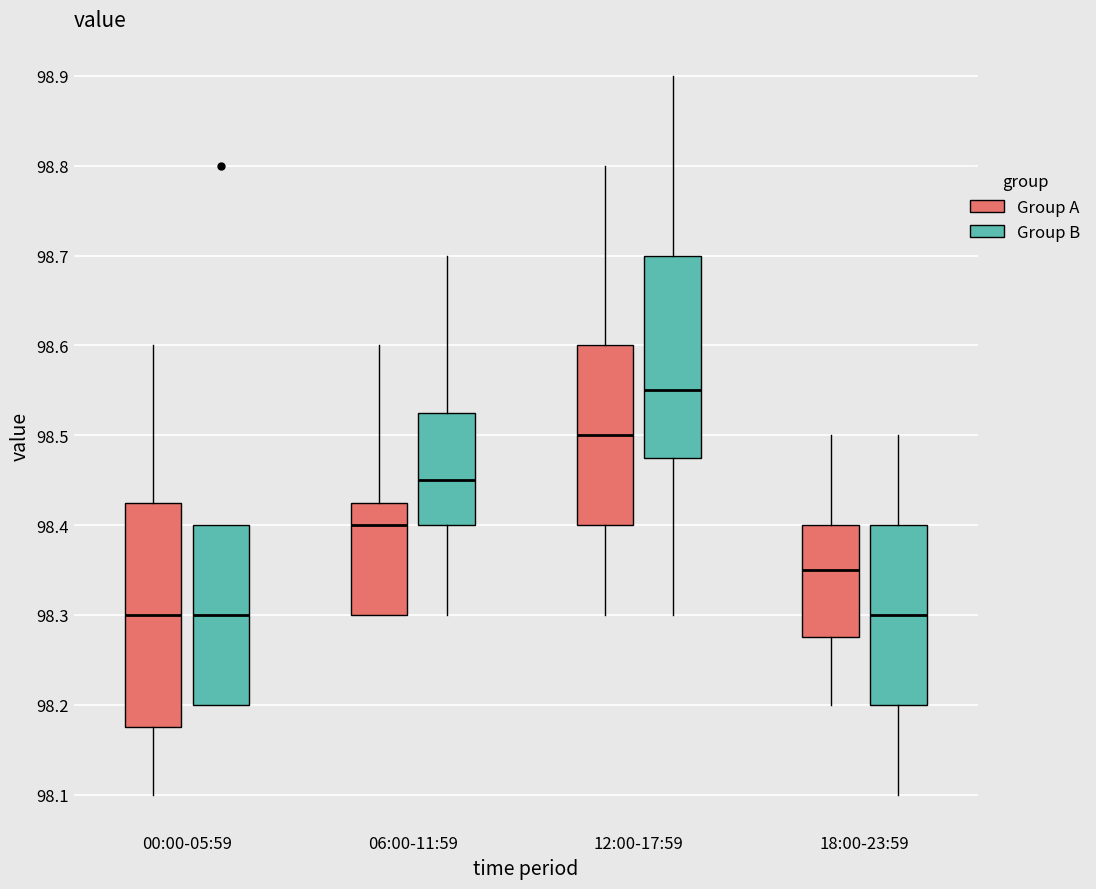

Where is the lower edge of the box for 12:00-17:59 (Group A) on the y-axis? The values are not printed on the chart, so give them approximately, as read against the axis.

98.40